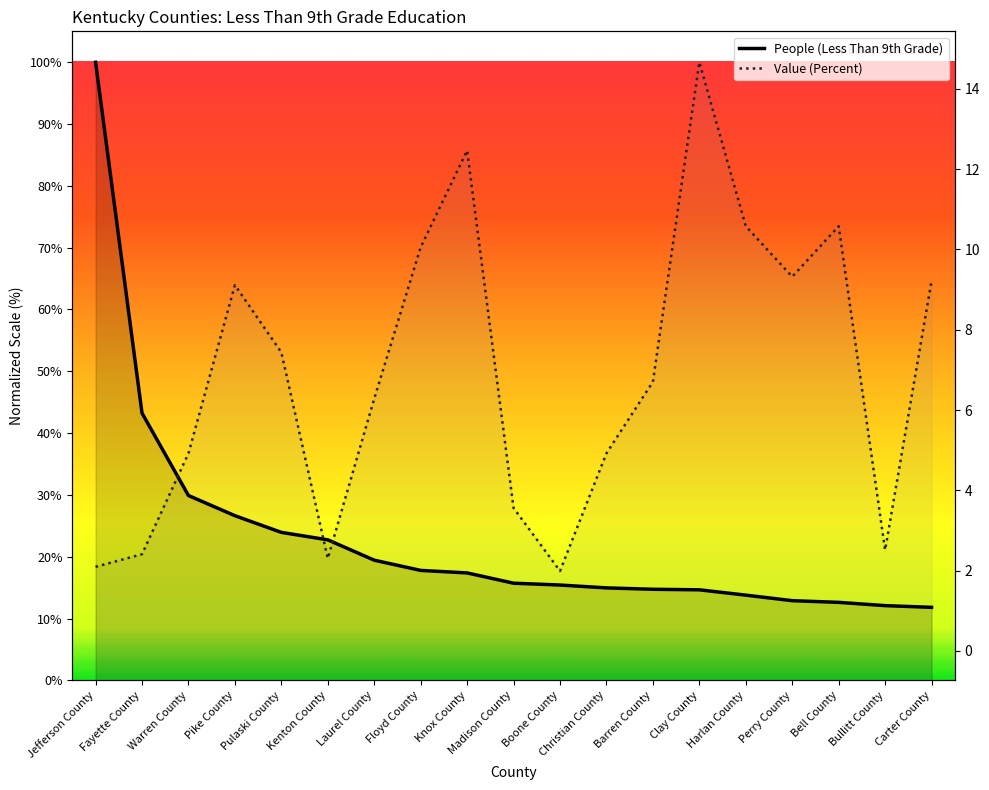

What is the label of the 18th point from the right?

Fayette County